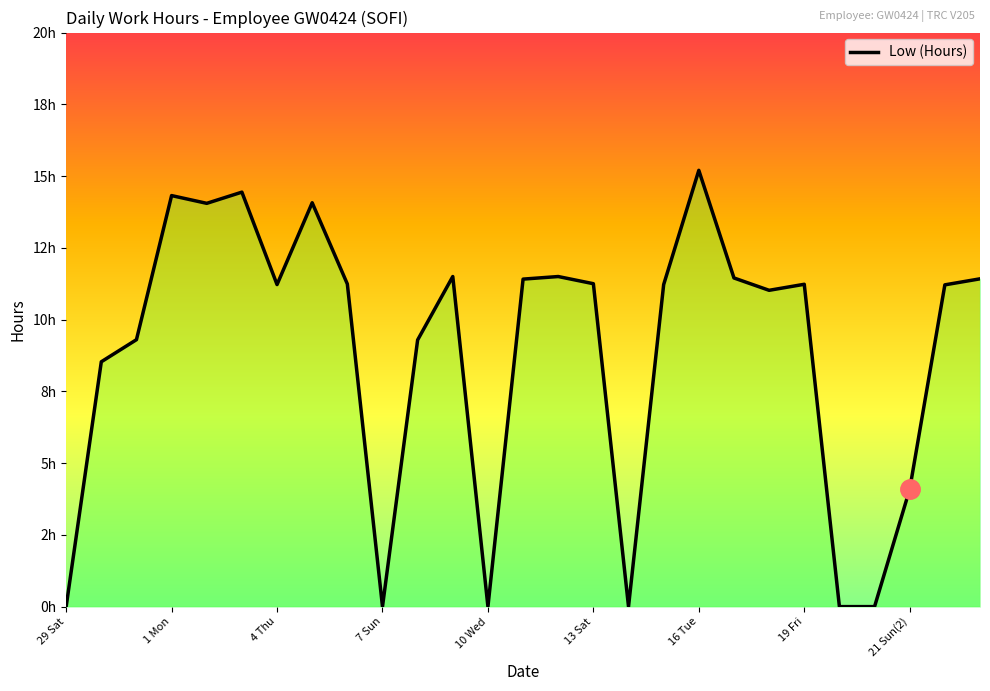

Where is the first local maximum?

1 Mon